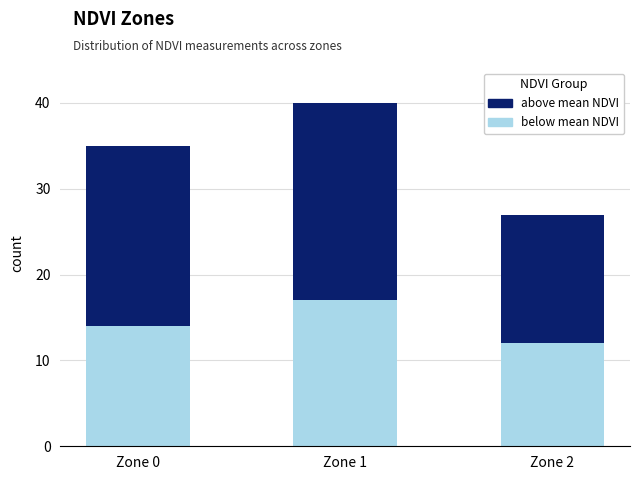

Read the below mean NDVI value at Zone 0.

14